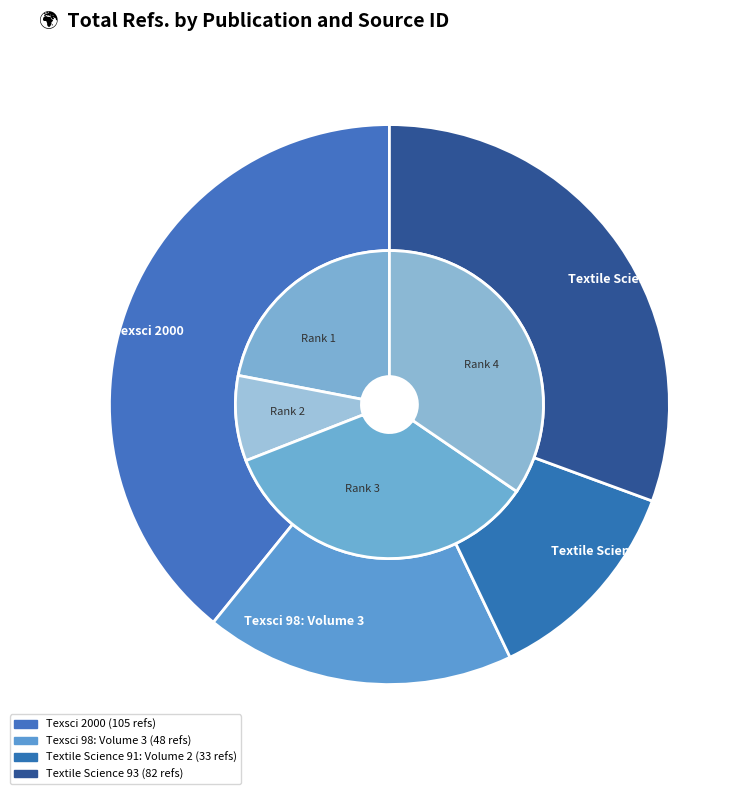

What is the largest slice in the pie chart?

Texsci 2000